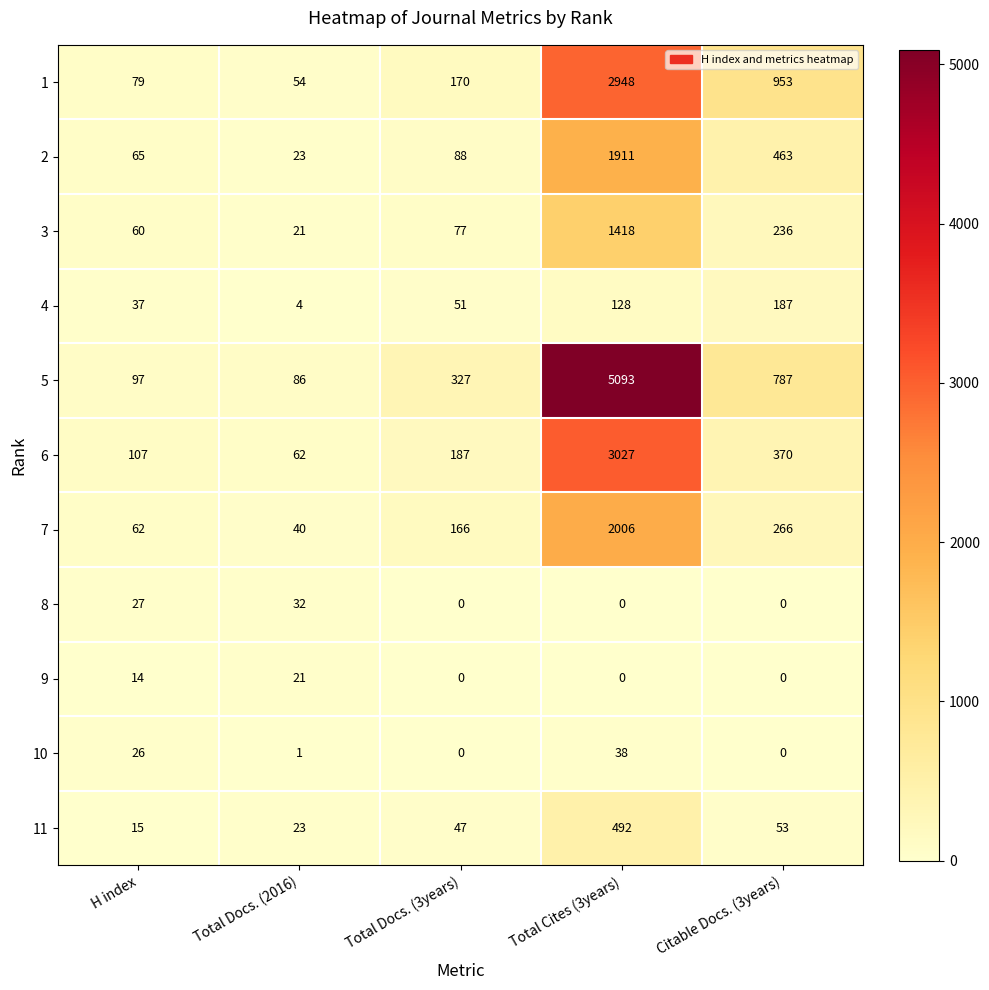

At how many categories does at least one series exceed 1565?

1